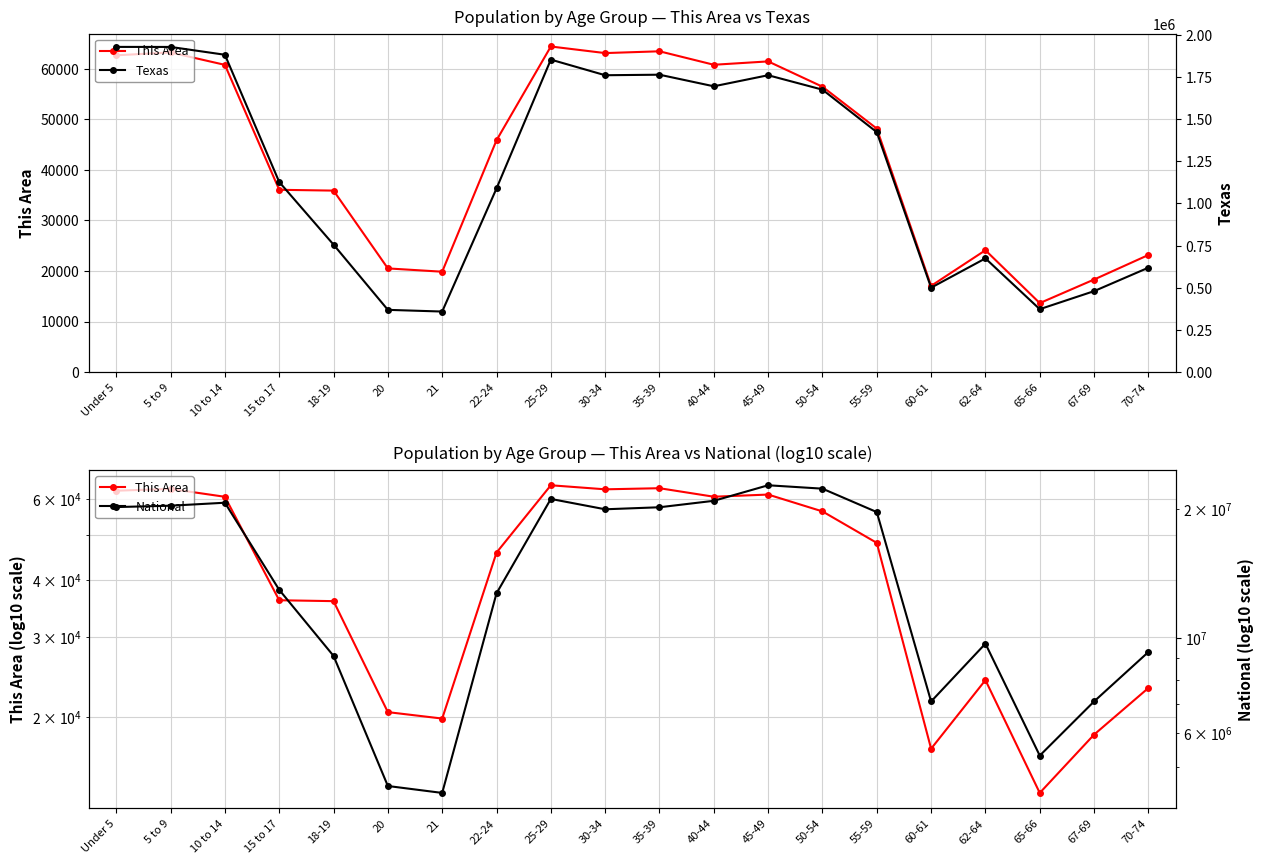

What is the sum of all This Area values?

858760